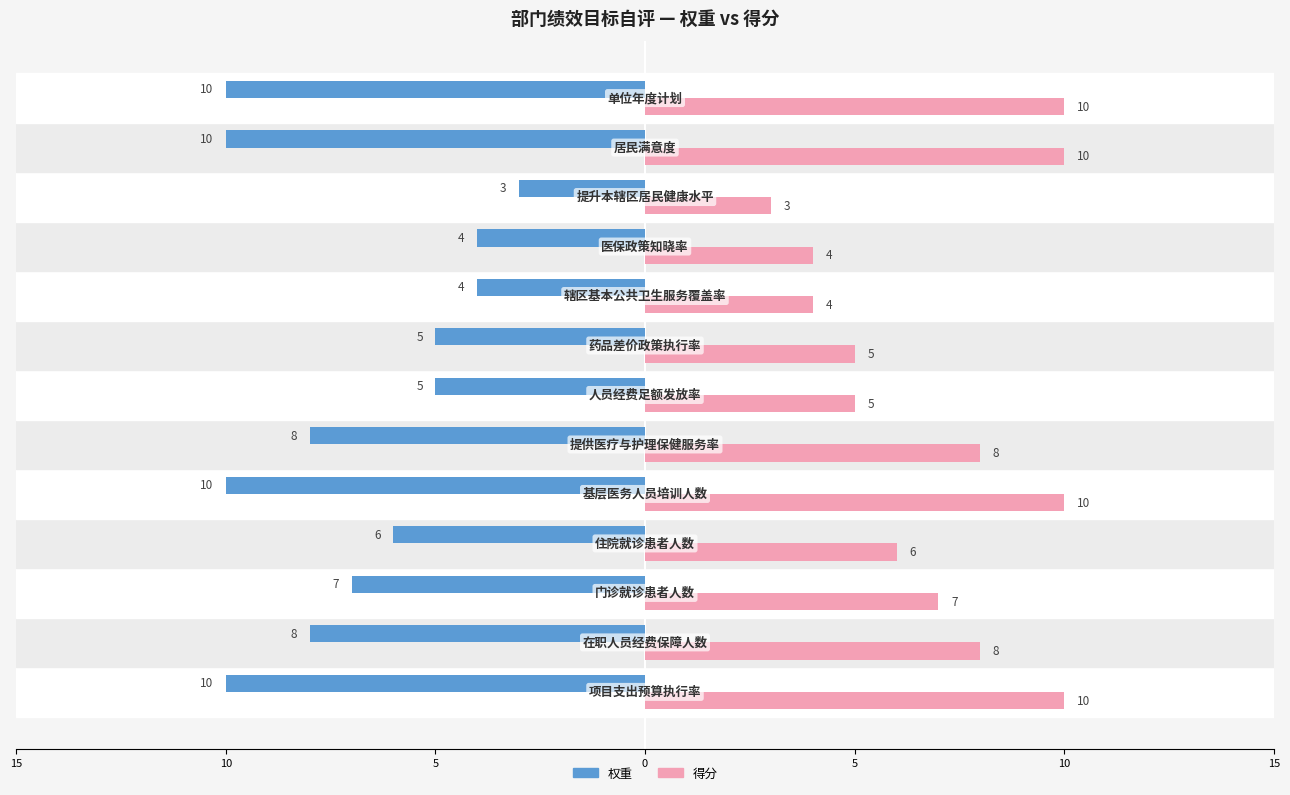

What is the value of the 得分 bar at the 1st from the left?

10